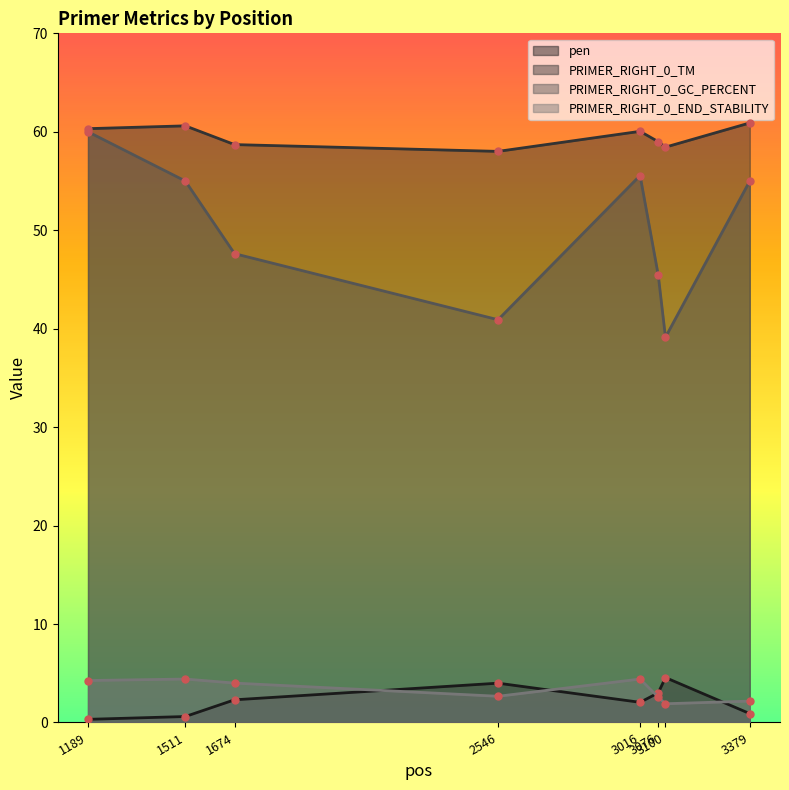

What is the spread (max minus min) of values at 1674?

56.4